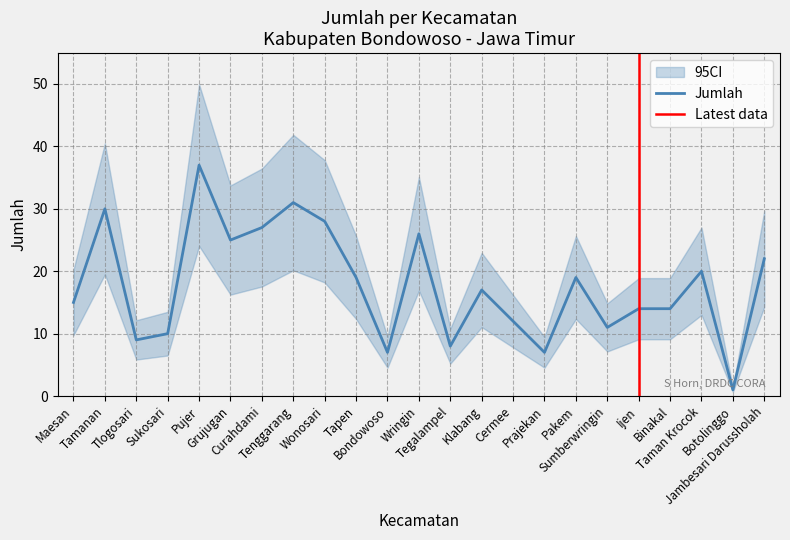

Is it true that the value at Wringin is 26?

True